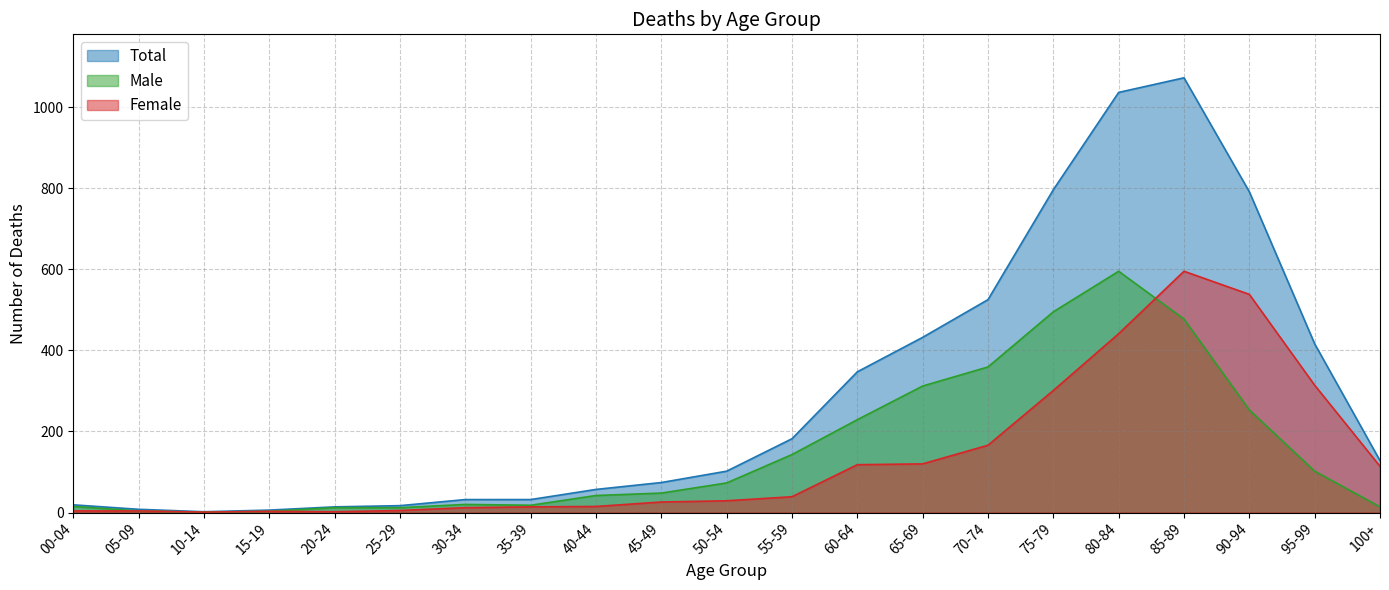

Is the value of Total at 55-59 greater than the value of Male at 100+?

Yes